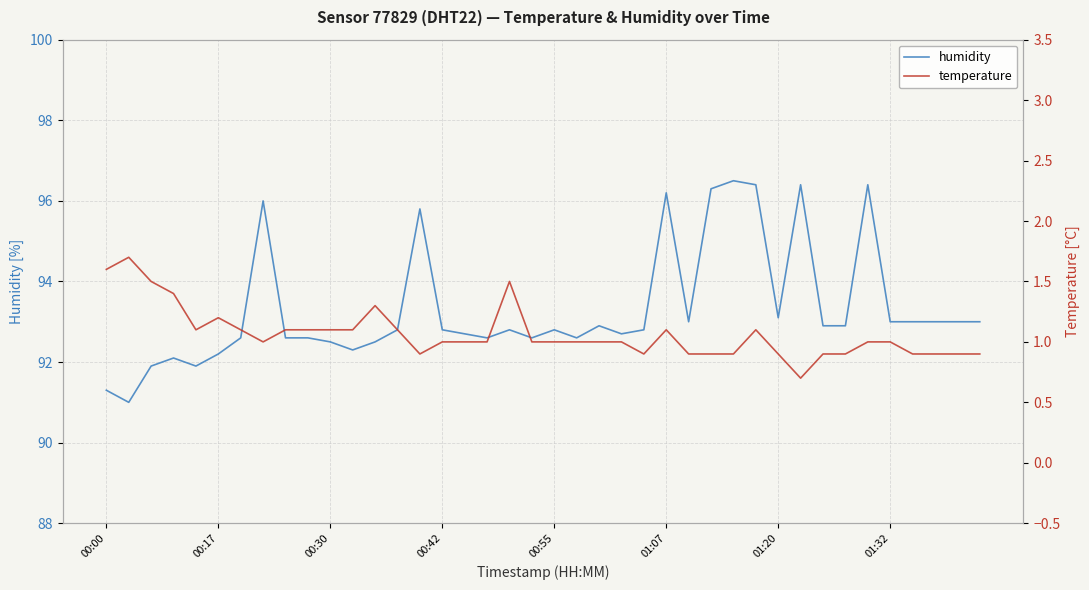

The value of humidity at 29 is 168.7. True or false?

False